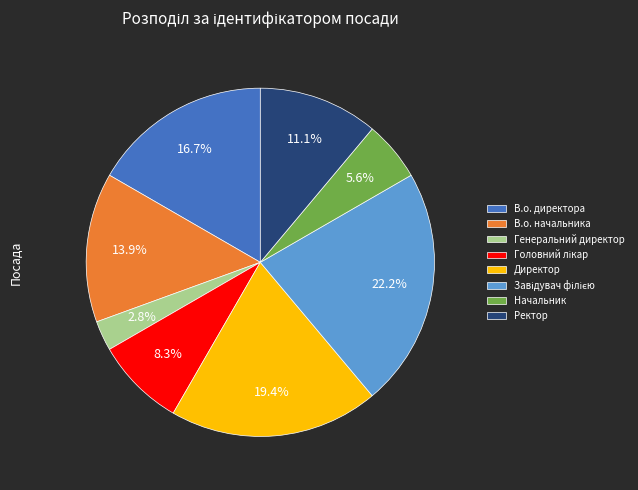

Does any single category account for the majority?

No